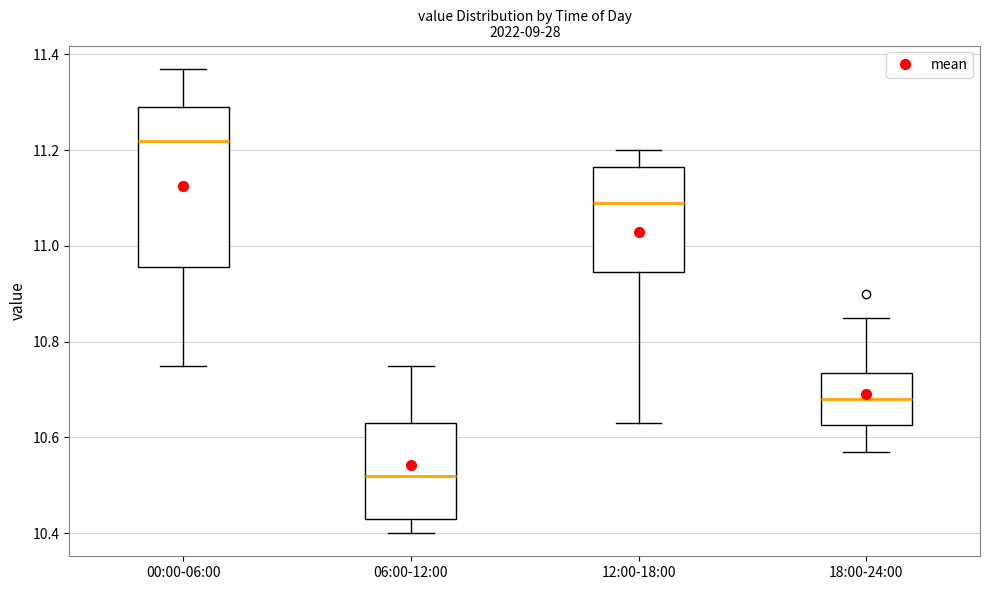

Which box has the highest median line?

00:00-06:00